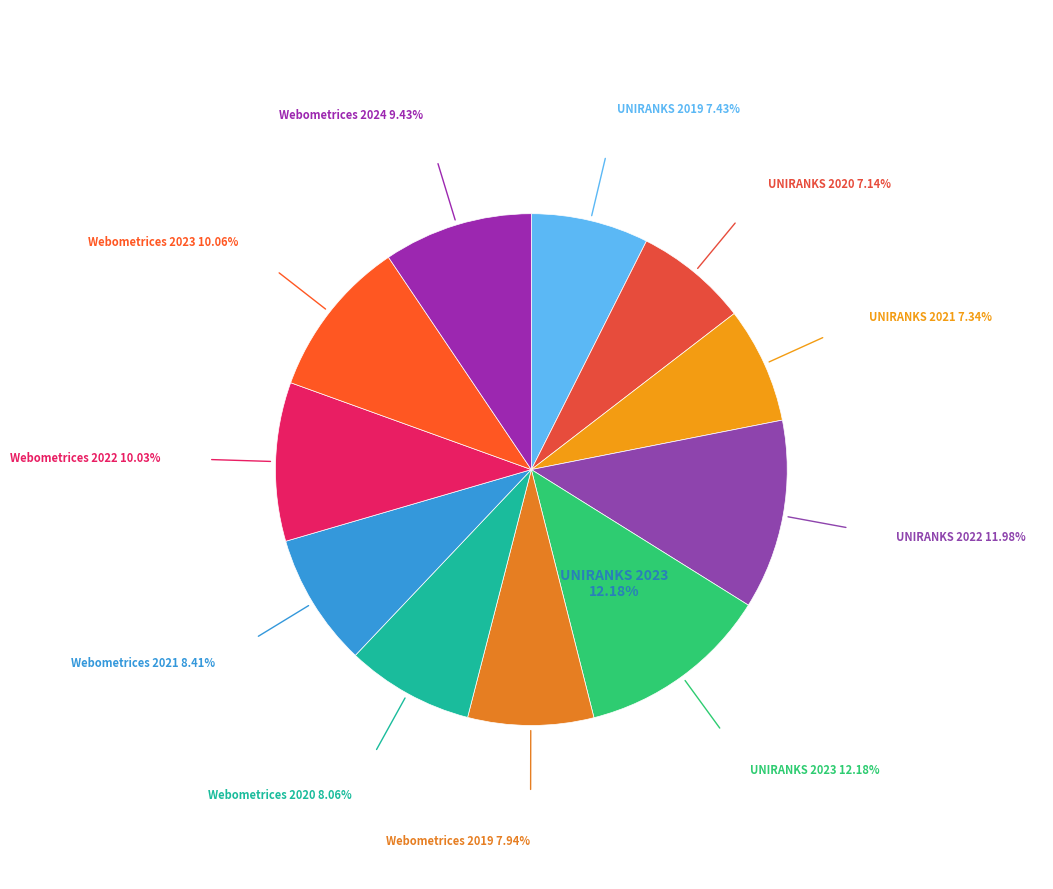

How many slices are in this pie chart?

11